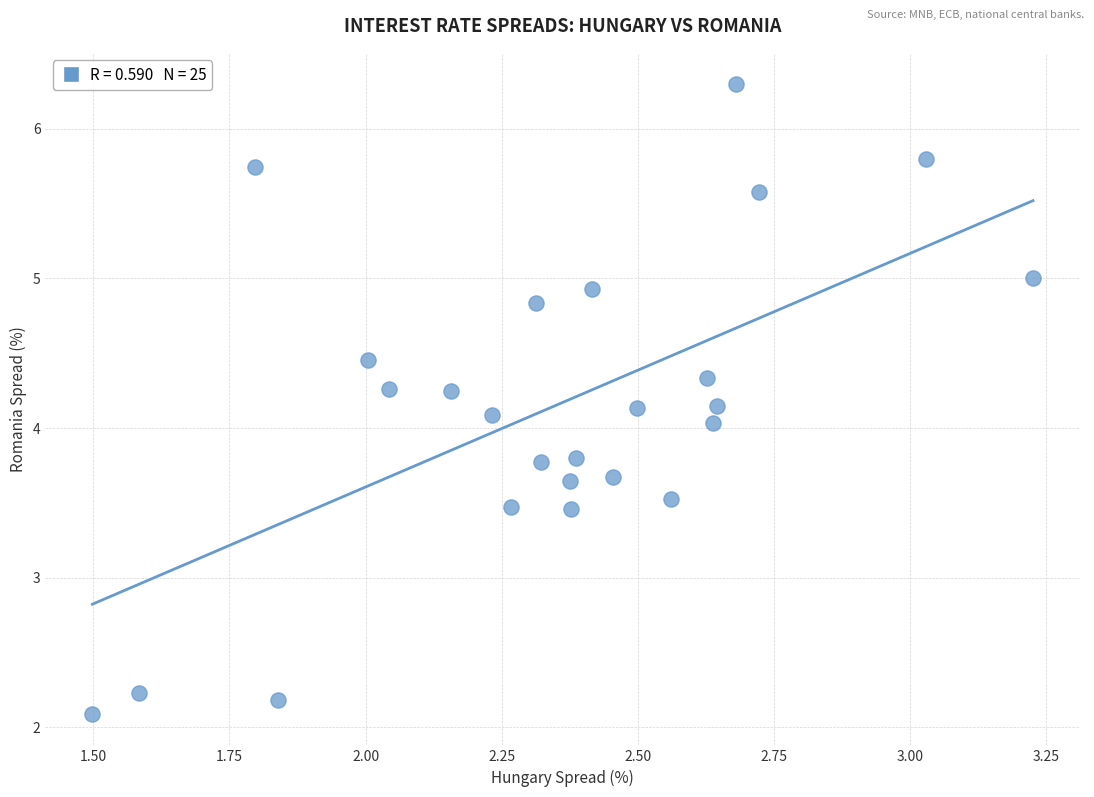

What is the range of X values (max minus min)?

1.7